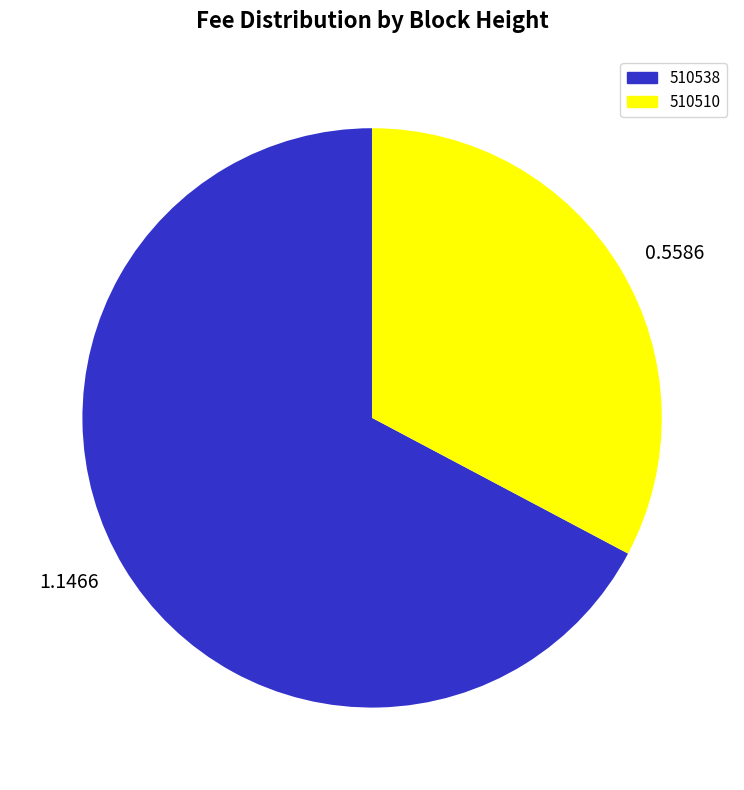

Which slice is the largest?

1.1466